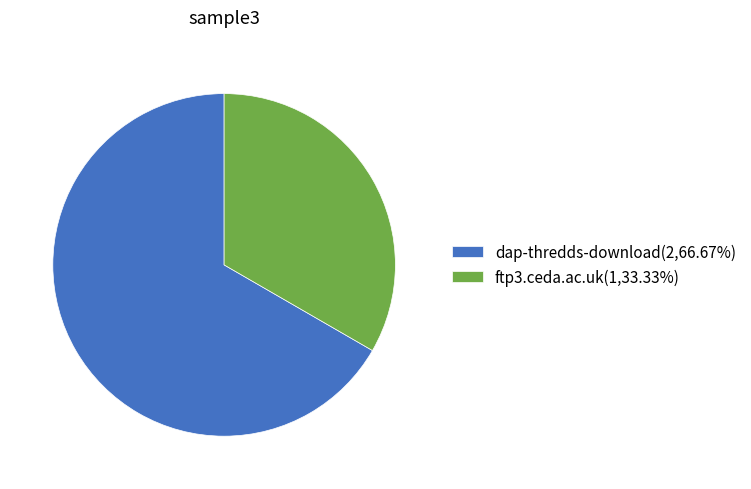

How many slices are in this pie chart?

2